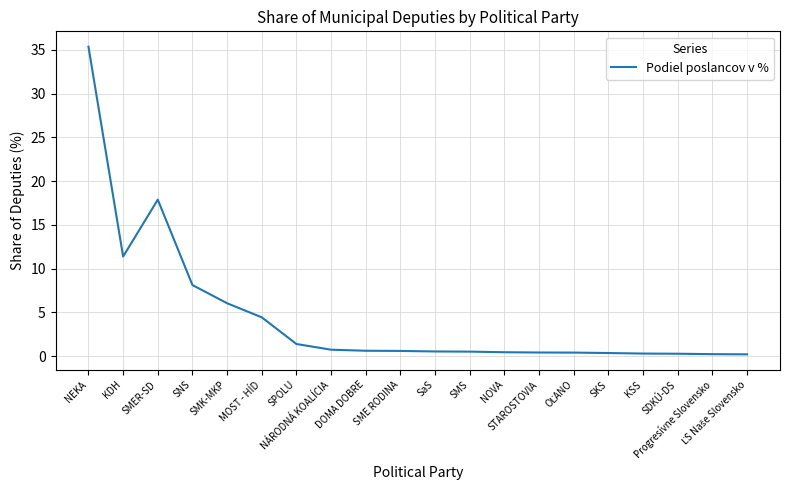

What is the difference between the maximum and minimum values?

35.2